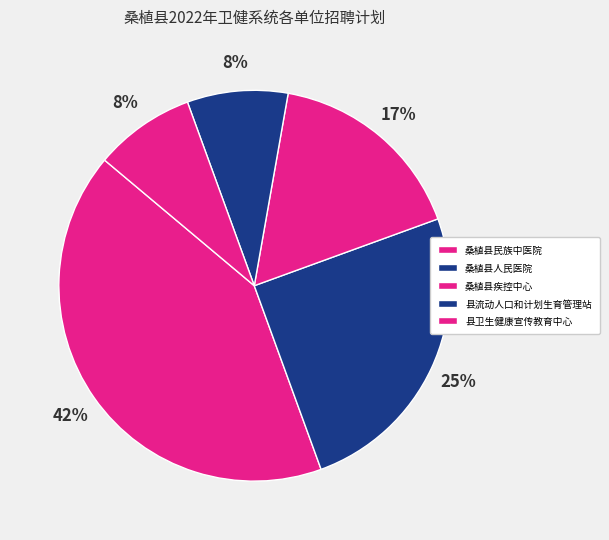

To the nearest percent, what is the difference between the 桑植县疾控中心 and 县流动人口和计划生育管理站 slice percentages?

8%